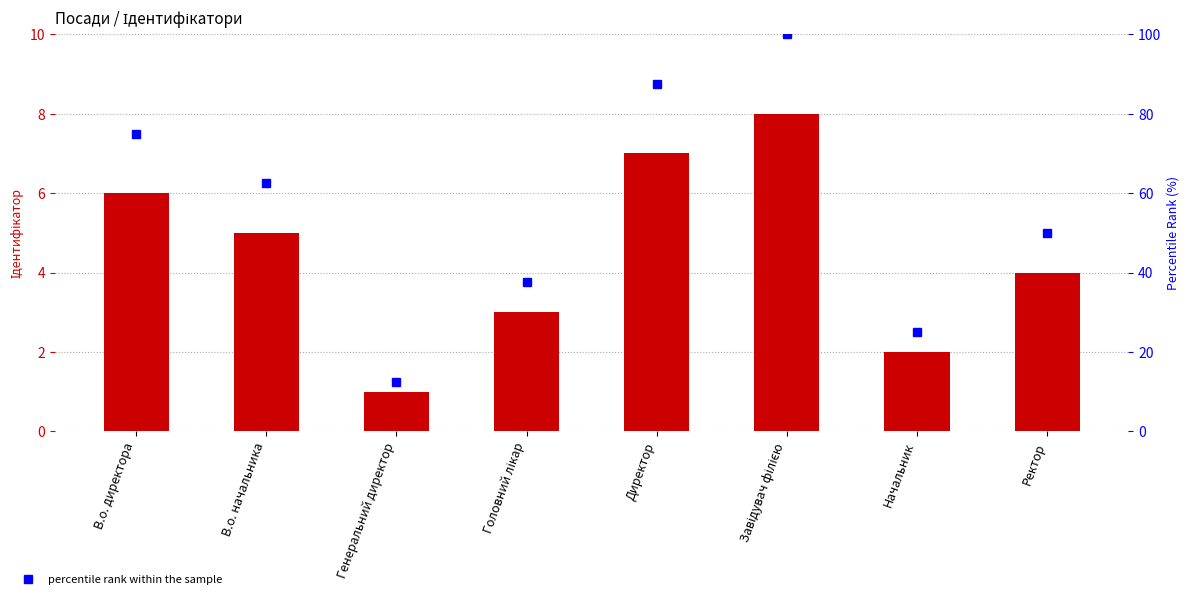

How many groups of bars are there?

8